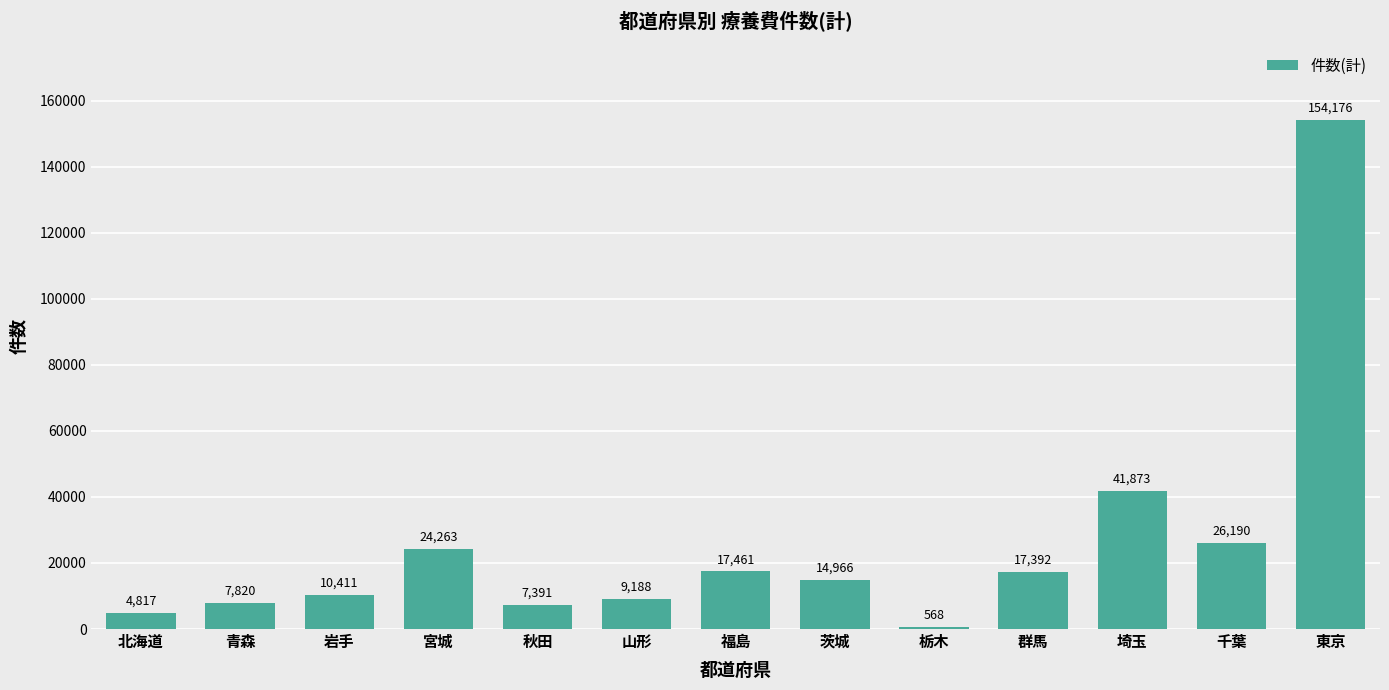

What is the value of the 11th bar from the left?

41873